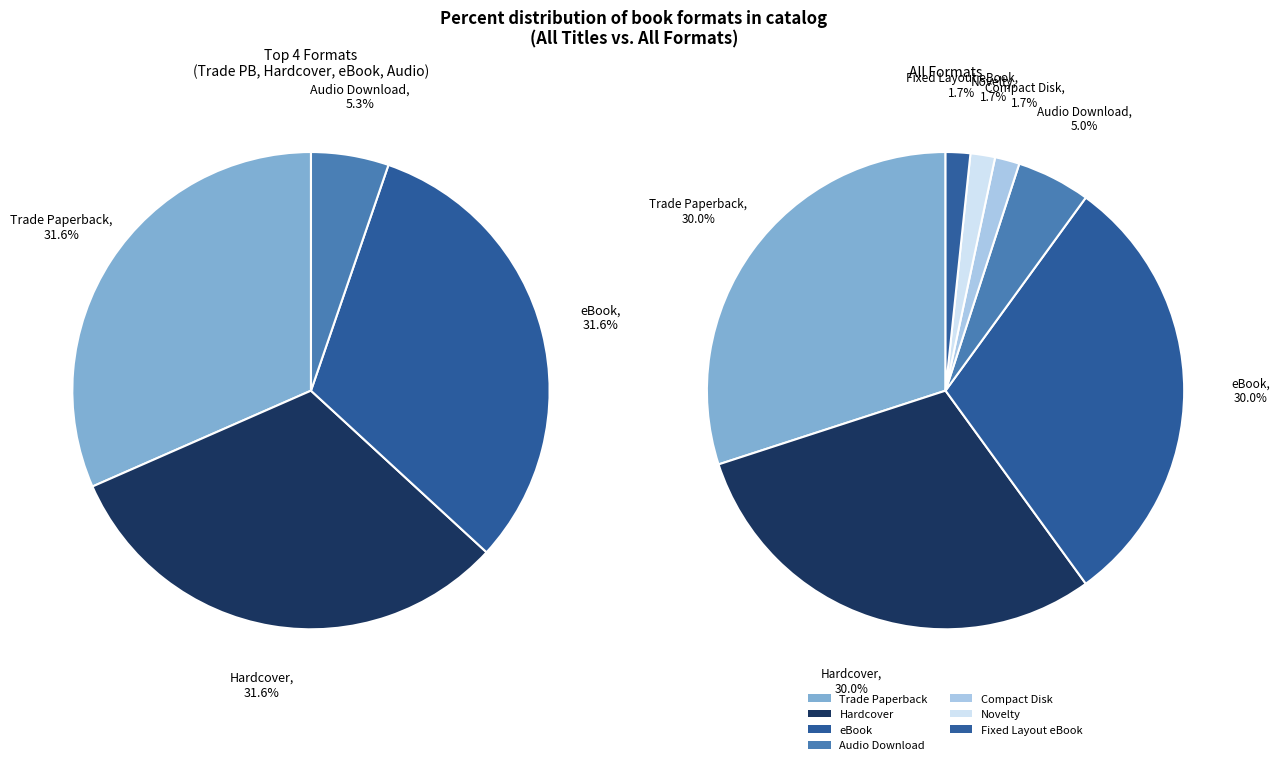

The Compact Disk slice represents 13% of the pie. True or false?

False